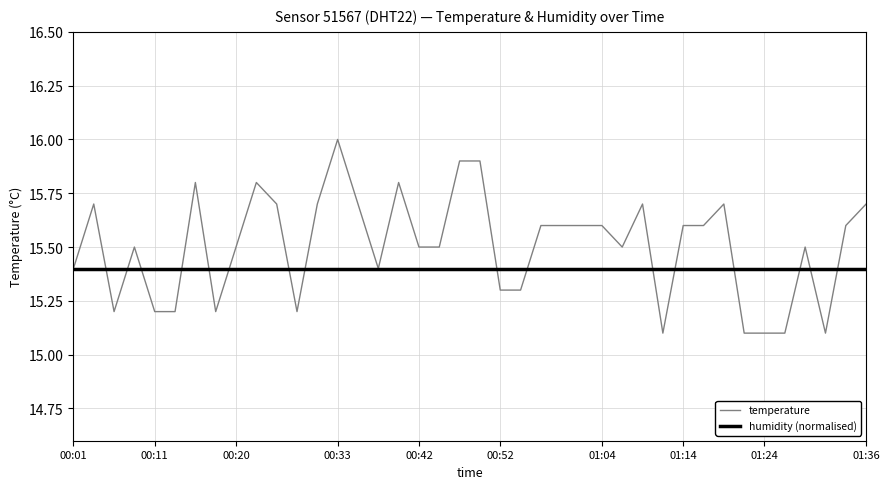

What is the lowest value of the temperature series?

15.1